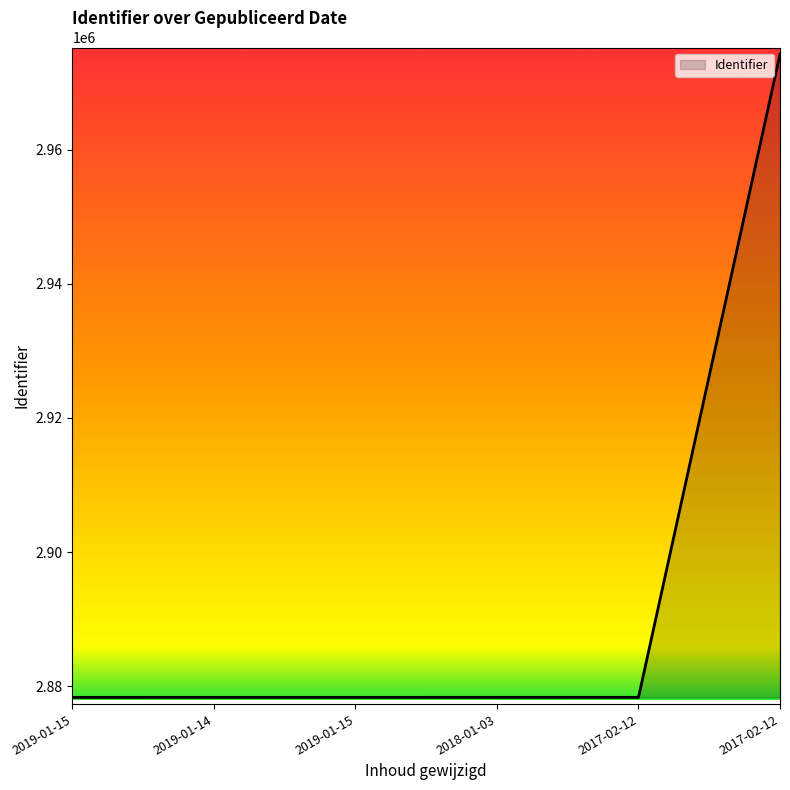

How many lines are shown in the chart?

1